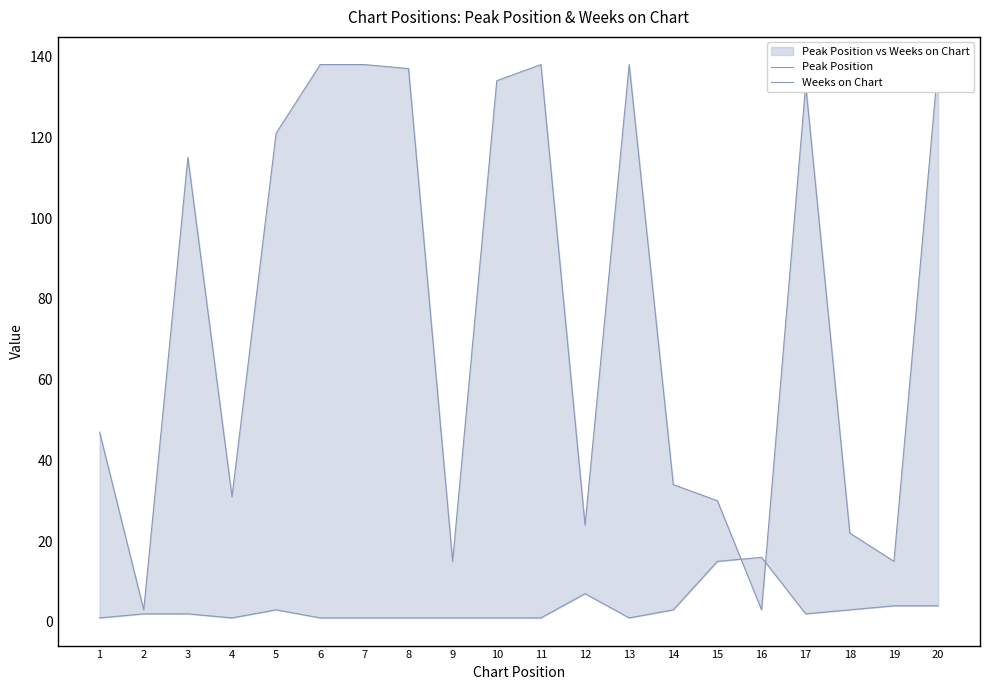

Which series has the widest spread of values?

Weeks on Chart